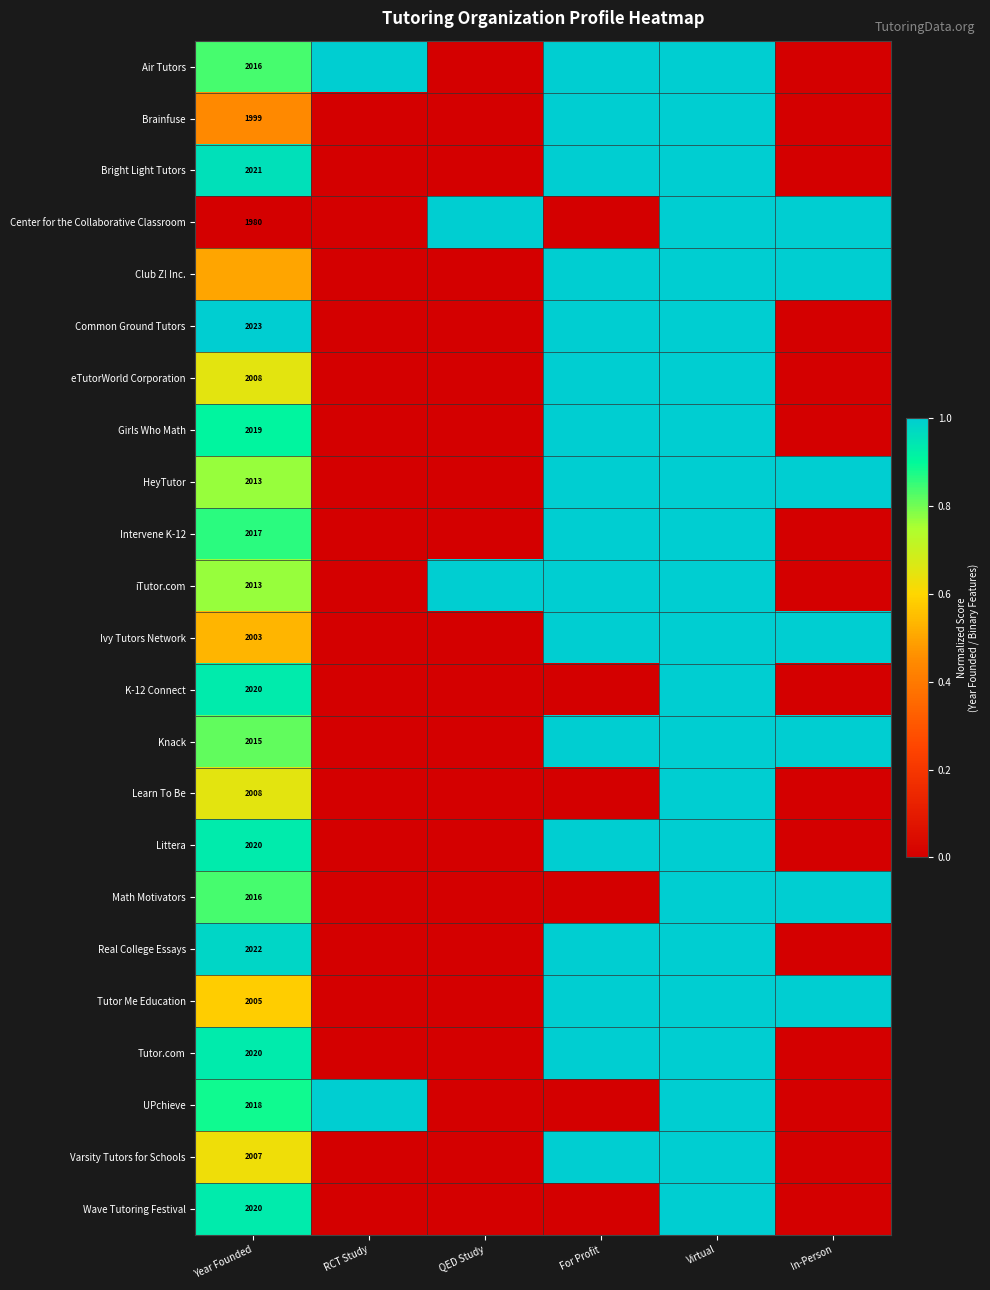

Is it true that Ivy Tutors Network equals 2841.3 at Year Founded?

False